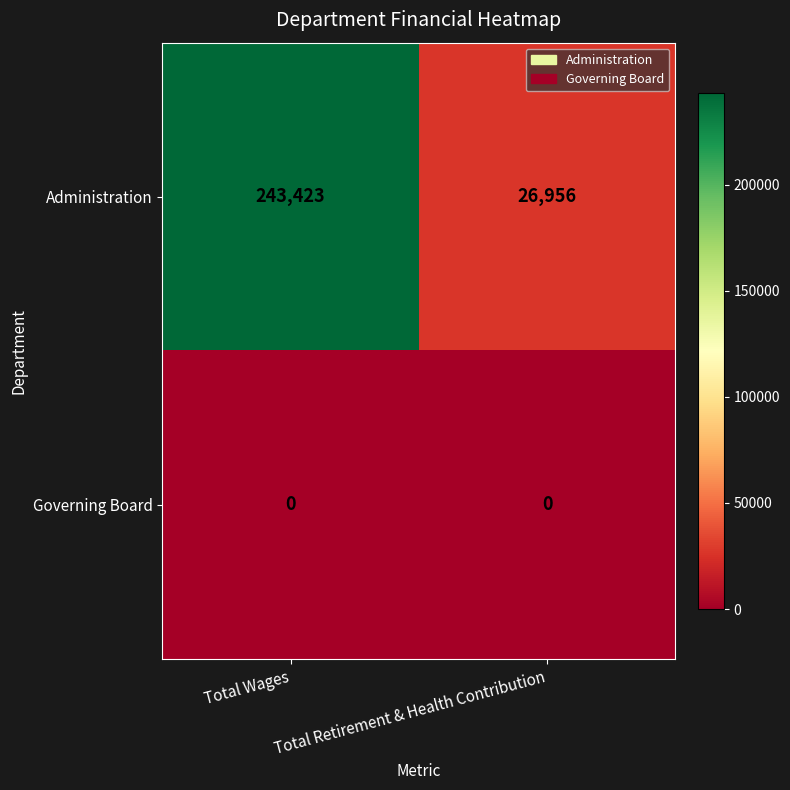

What is the difference between the highest and lowest values at Total Retirement & Health Contribution?

26956